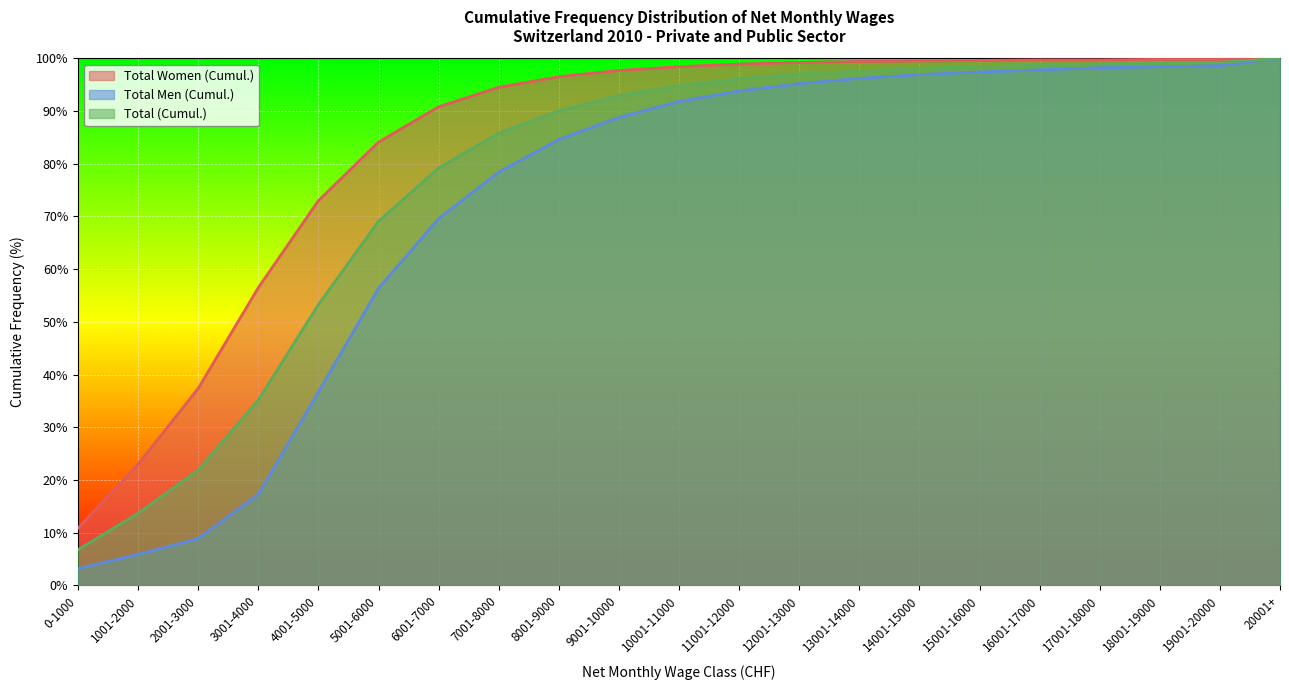

Which label corresponds to the largest value in the chart?

20001+